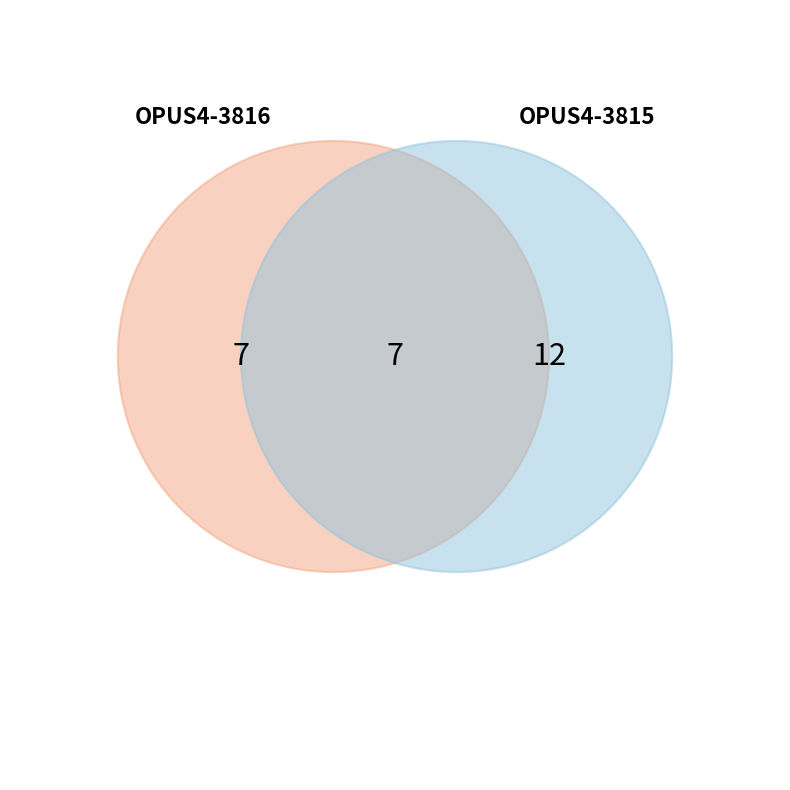

True or false: OPUS4-3815 accounts for 71% of the total.

False